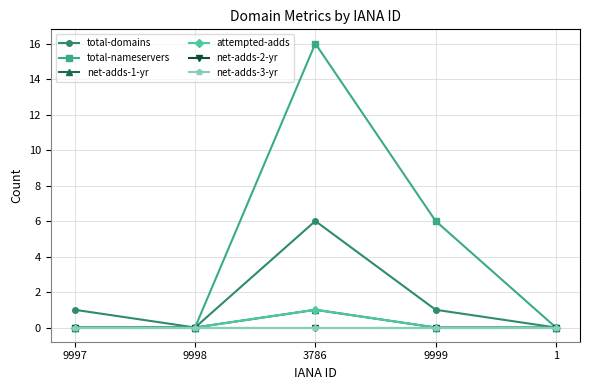

Is this an area chart (filled region under the line)?

No